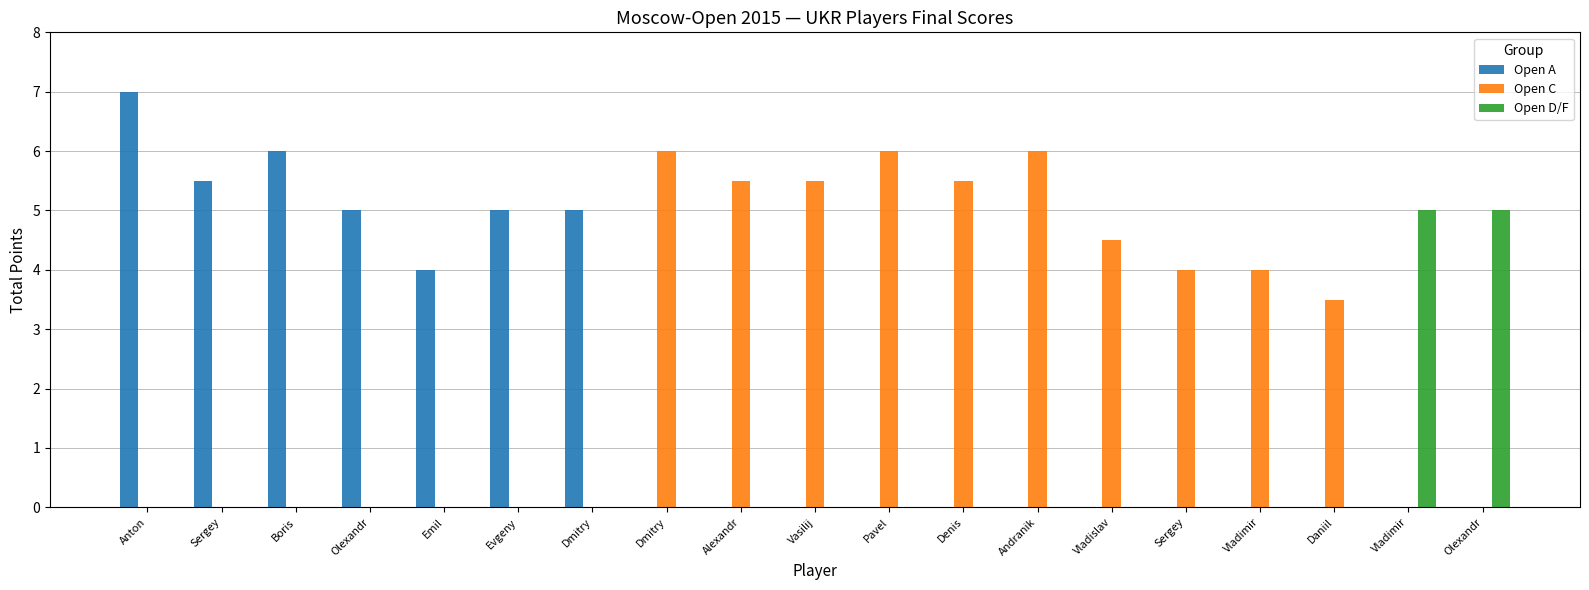

Which category has the lowest value in the Open D/F series?

Anton